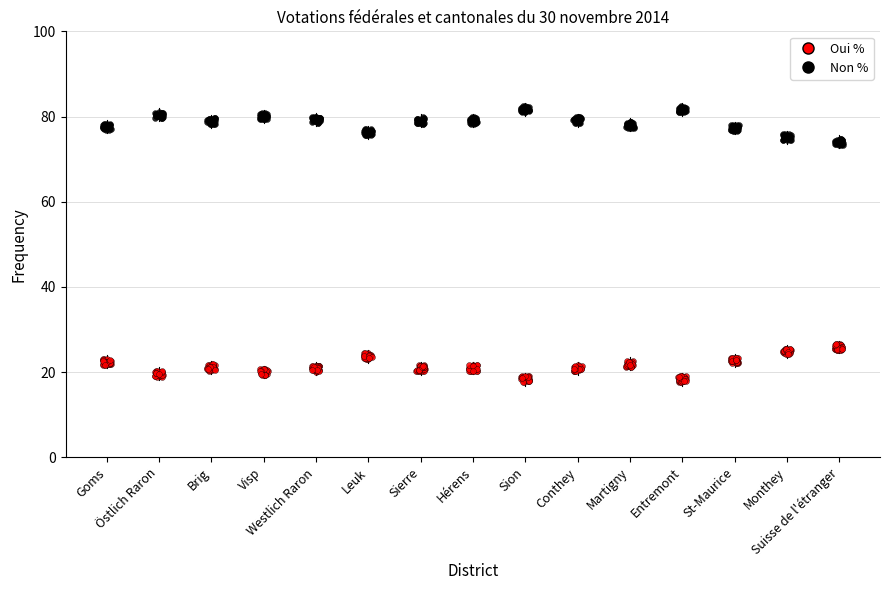

Which series reaches the minimum Y coordinate?

Oui %